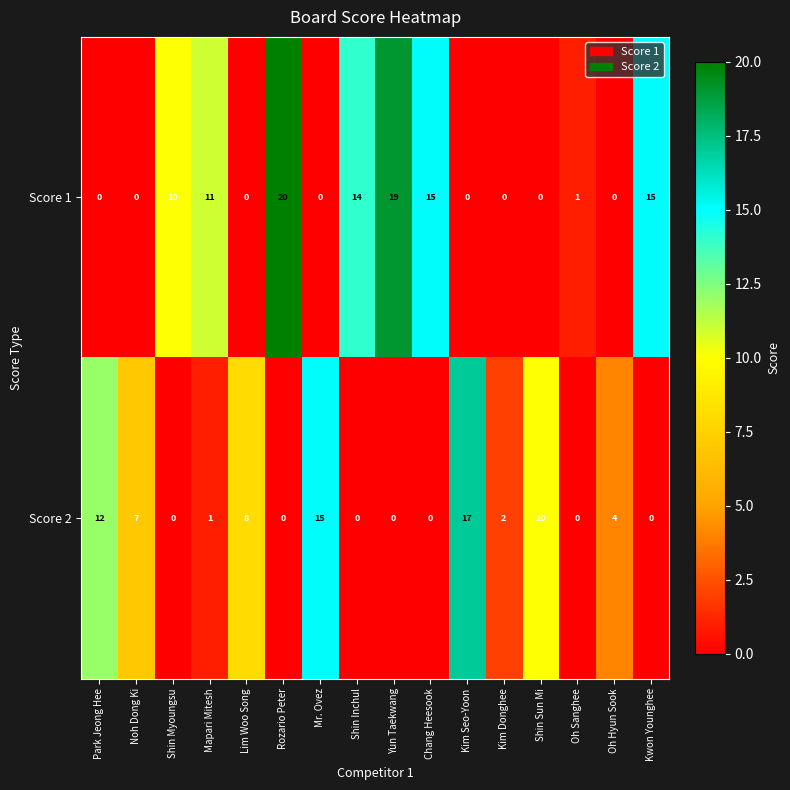

Which series has the widest spread of values?

Score 1